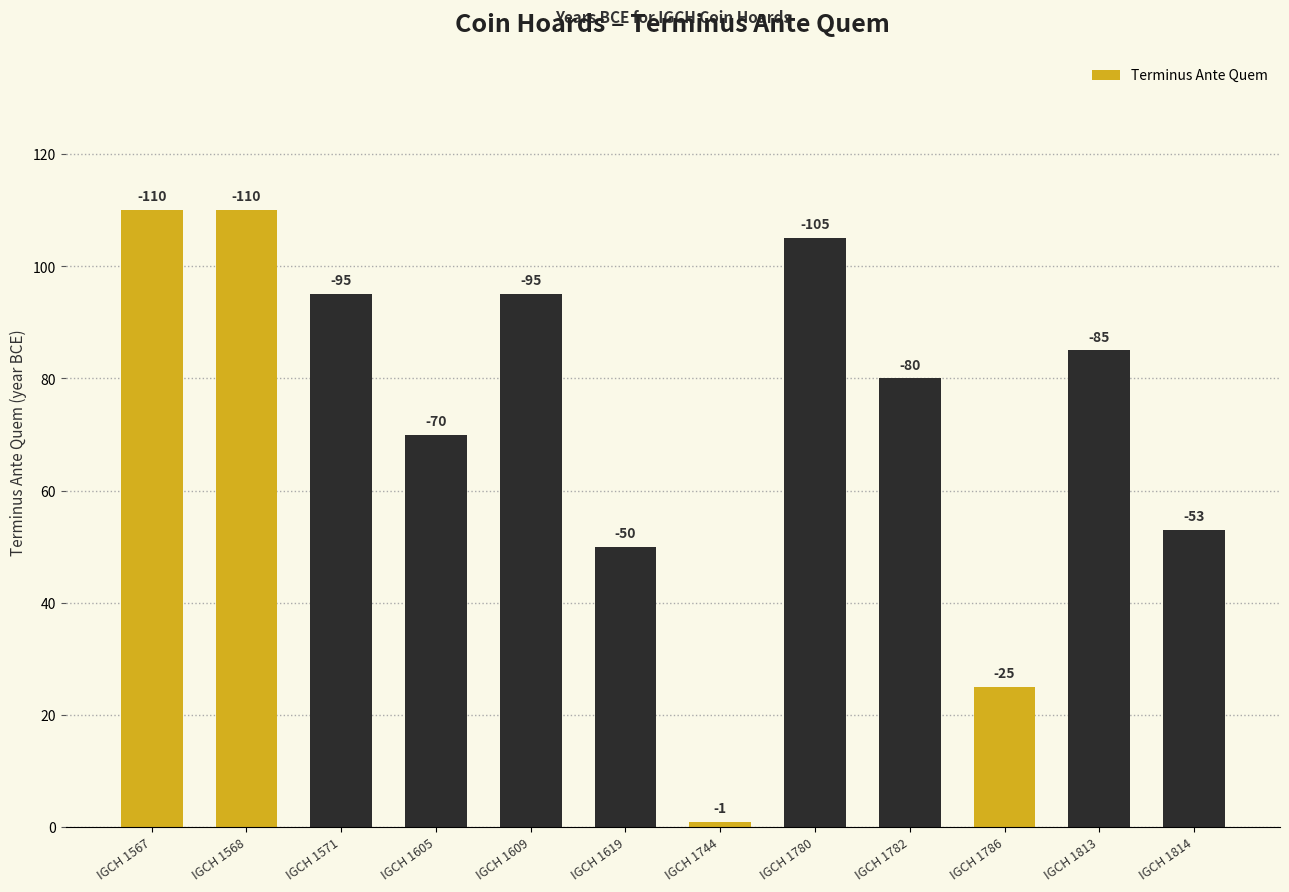

Approximately how many times larger is the value at IGCH 1814 compared to IGCH 1780?

0.5